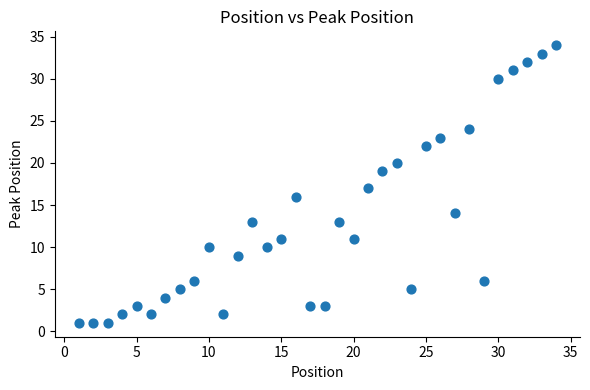

What is the range of X values (max minus min)?

33